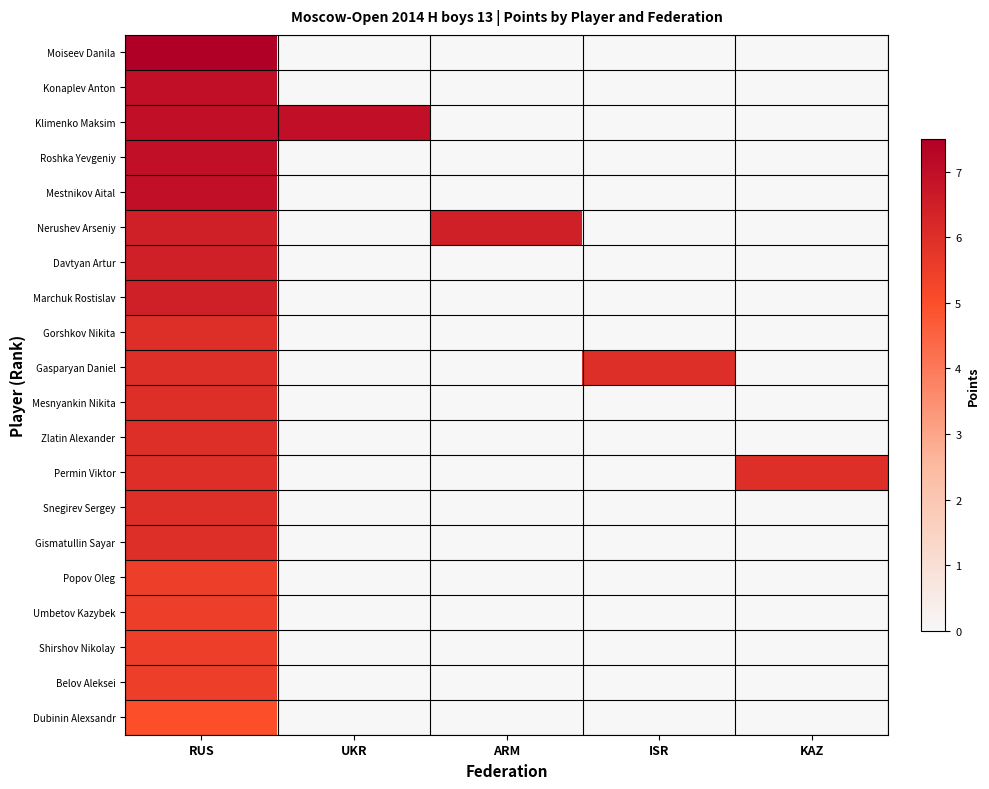

Which label corresponds to the smallest value in the chart?

UKR